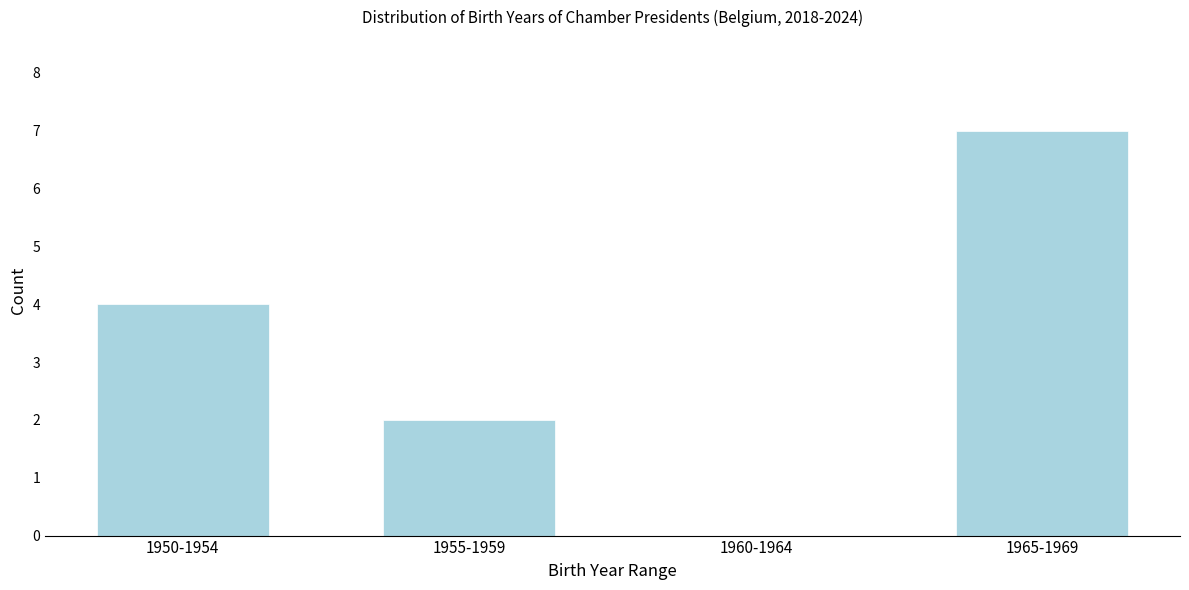

Reading left to right, extract all data points from this chart.

1950-1954=4	1955-1959=2	1960-1964=0	1965-1969=7